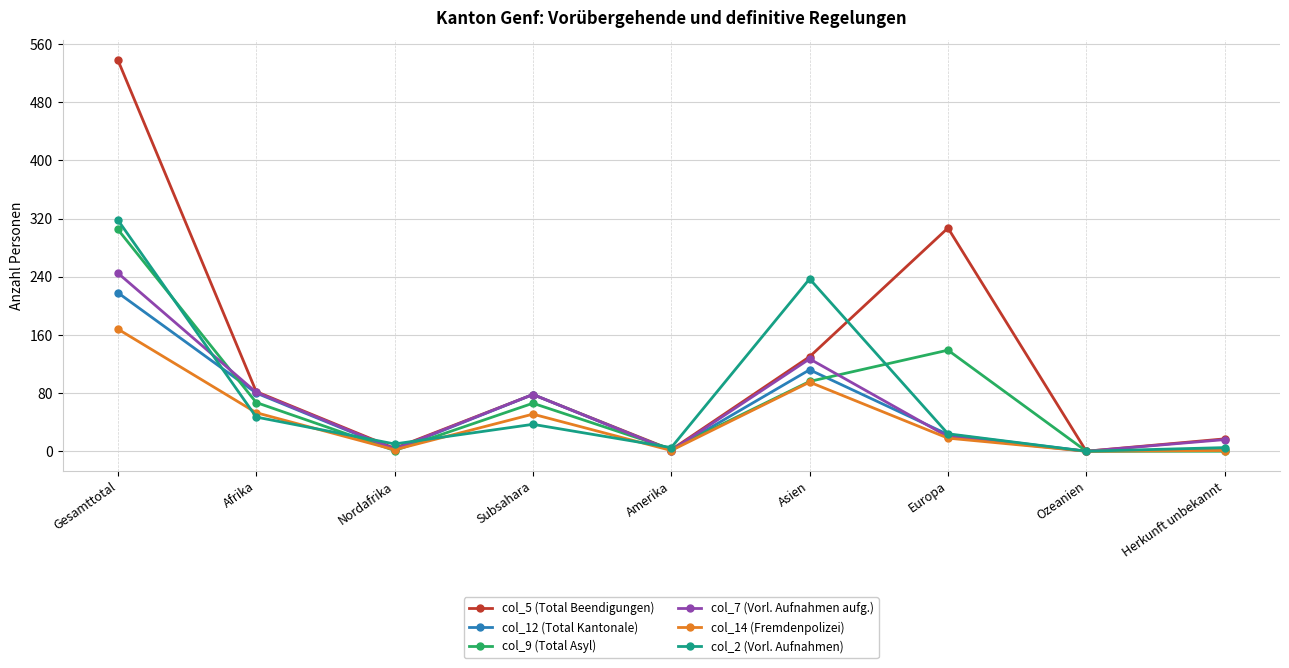

What is the label of the 8th point from the right?

Afrika